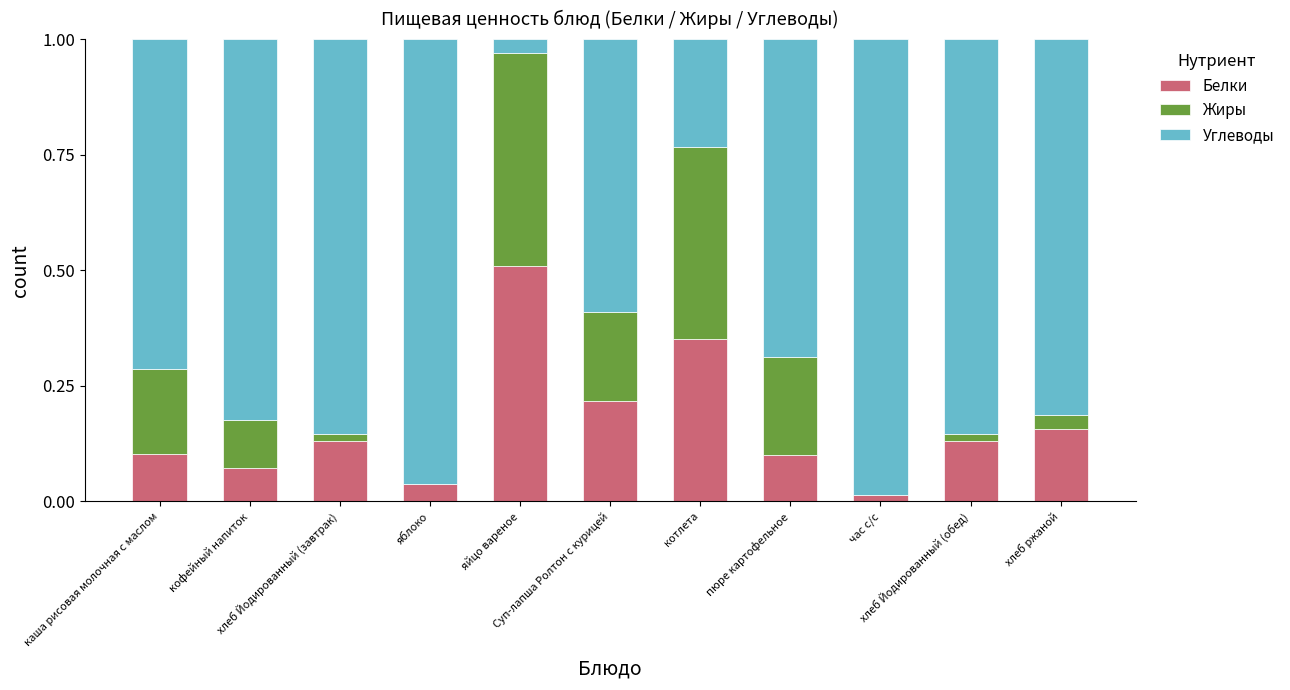

Are the bars grouped side by side (vs. stacked)?

No